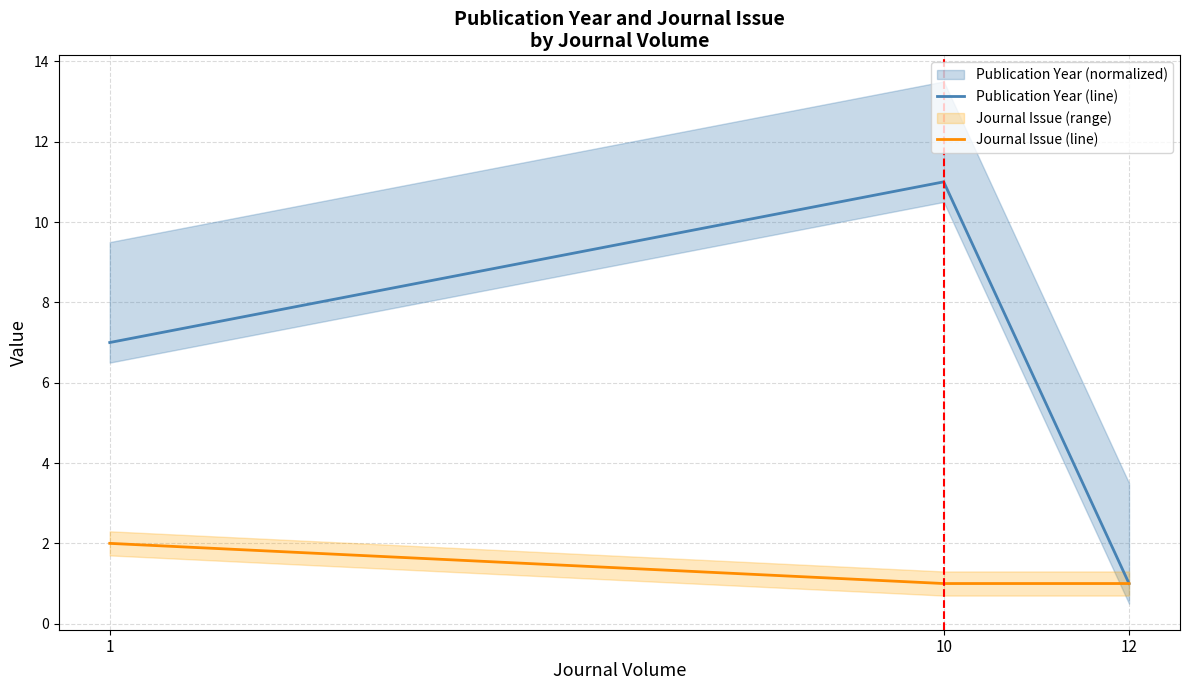

What are all the series names shown in the legend?

Publication Year (line), Journal Issue (line)